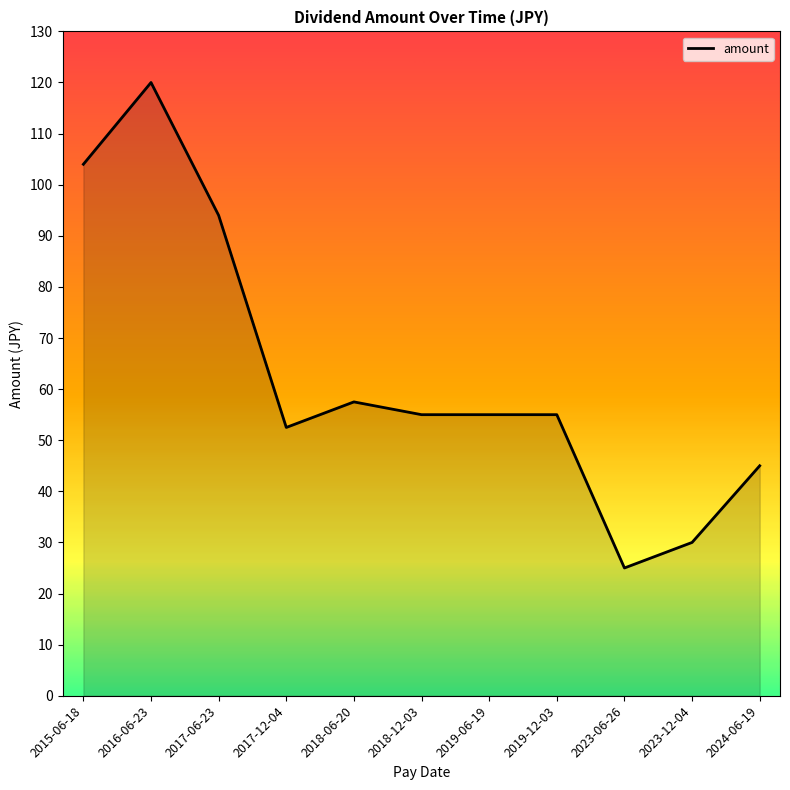

Does the chart display data point markers on the line(s)?

No